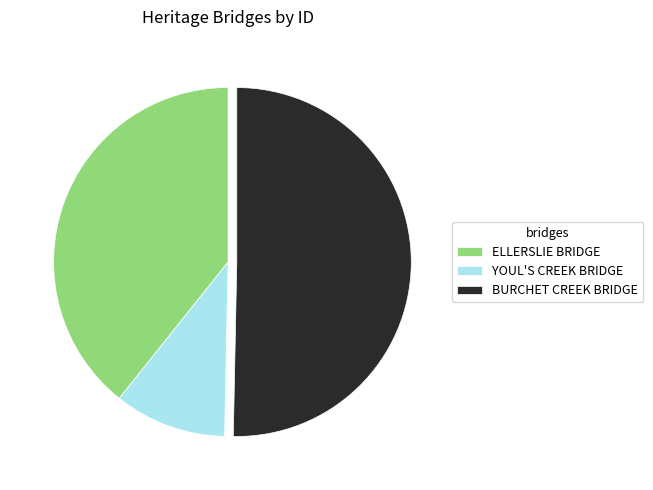

True or false: ELLERSLIE BRIDGE accounts for 39% of the total.

True